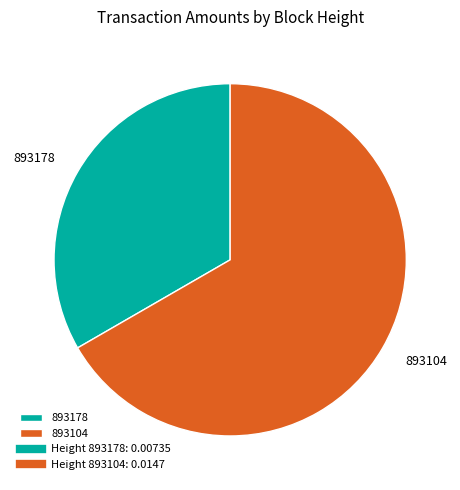

How many slices are in this pie chart?

2